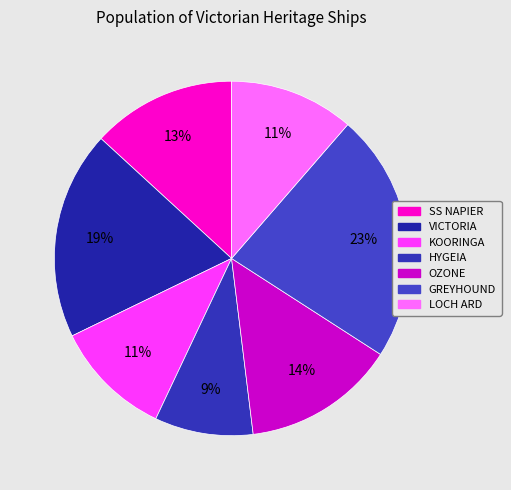

Which slice is the smallest?

HYGEIA